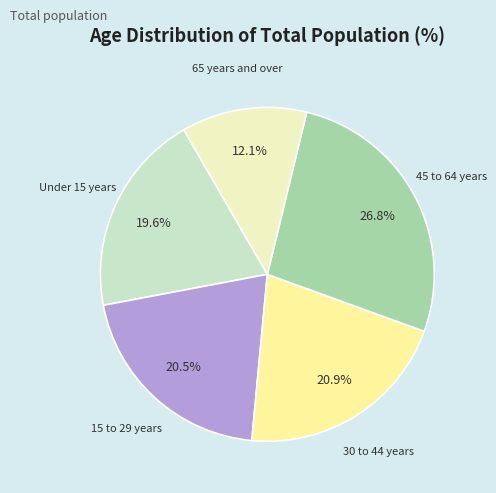

Does any single category account for the majority?

No